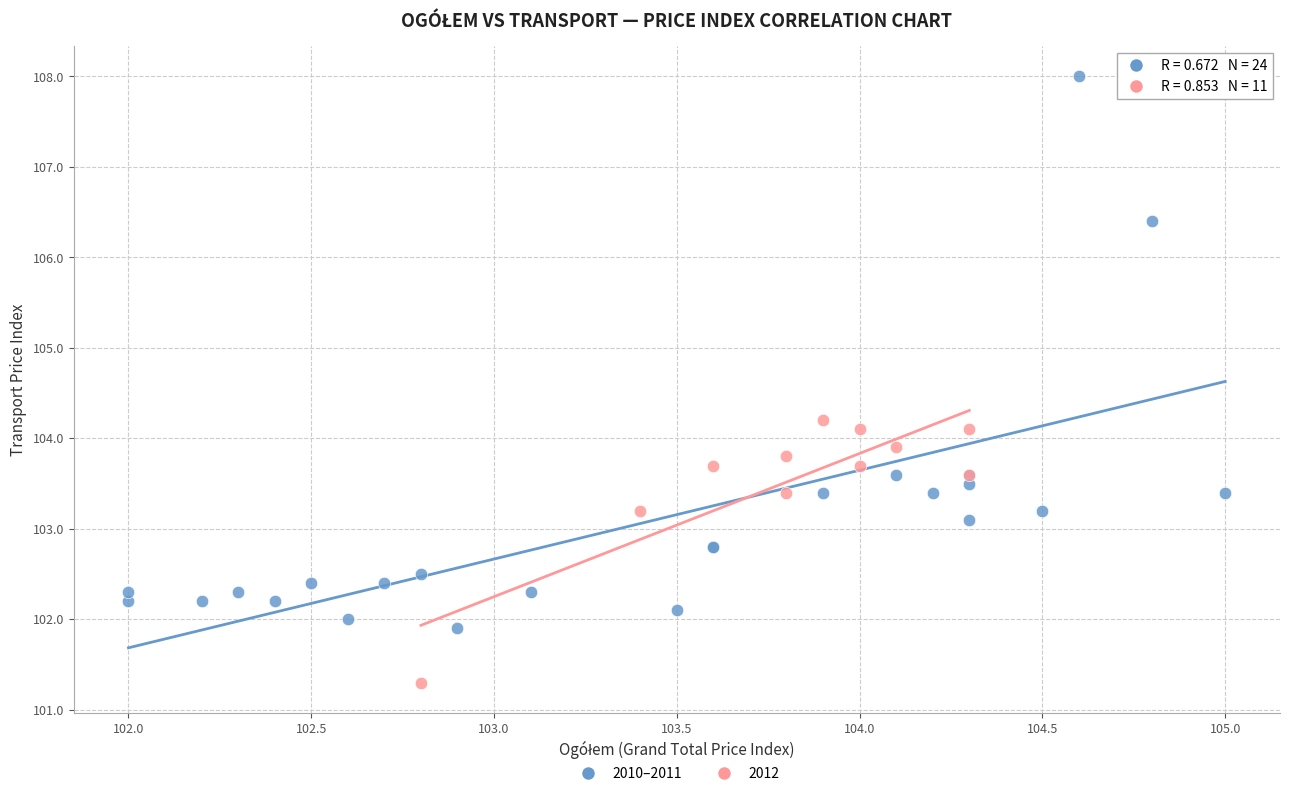

Which series has the largest Y range (max minus min)?

2010–2011